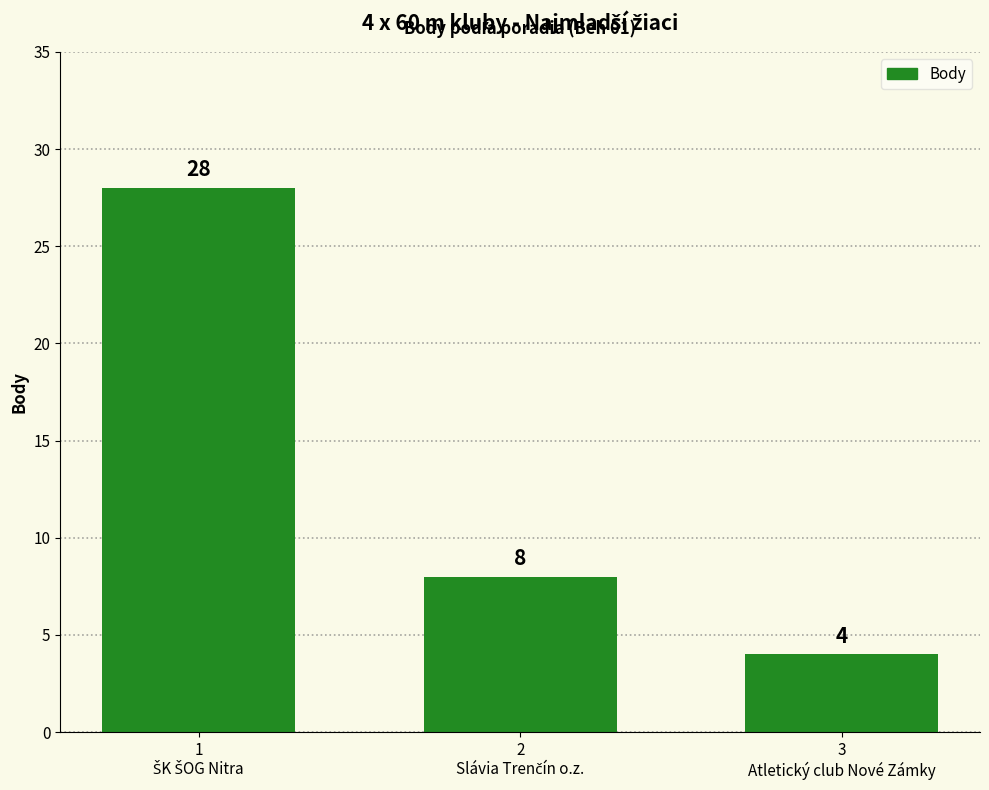

Are the bars horizontal?

No